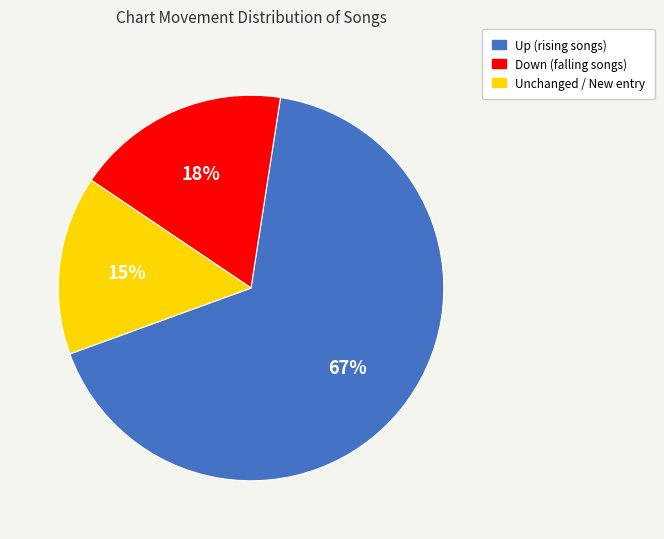

Is there a majority slice in this chart?

Yes